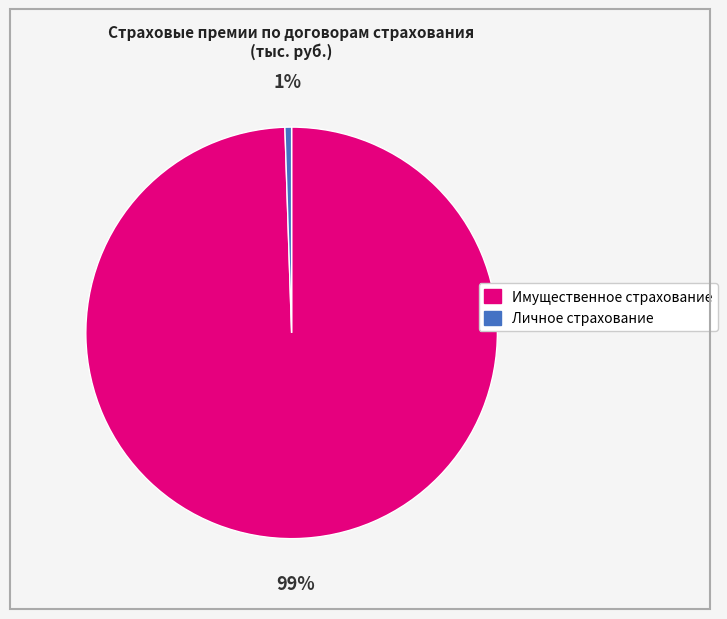

To the nearest percent, what is the combined percentage of Имущественное страхование and Личное страхование?

100%